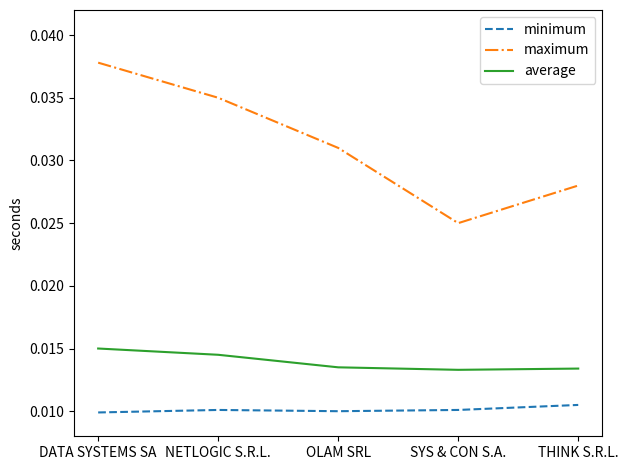

Is the value of minimum at OLAM SRL greater than the value of average at SYS & CON S.A.?

No